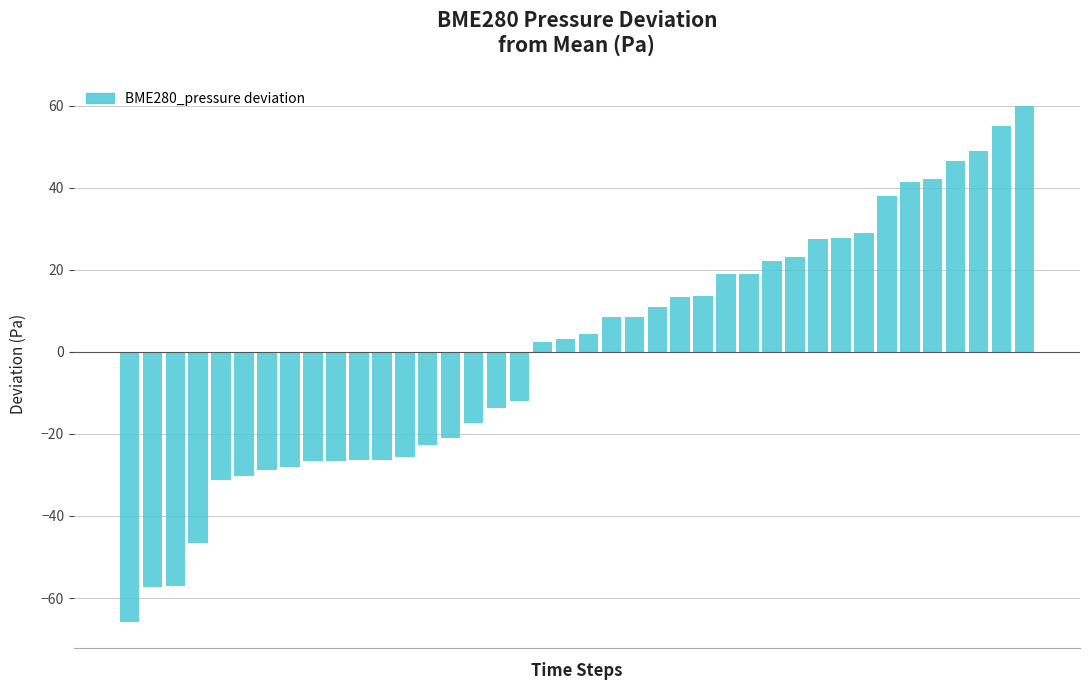

What is the value of the 27th bar from the left?

18.9